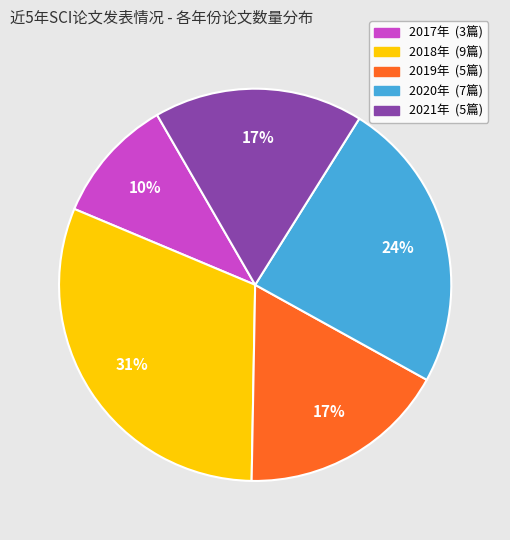

Approximately how many times larger is the value at 2019年 compared to 2017年?

1.7